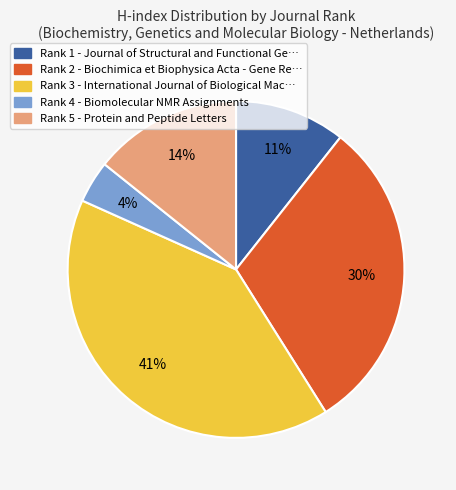

To the nearest percent, what is the difference between the largest and smallest slice percentages?

37%